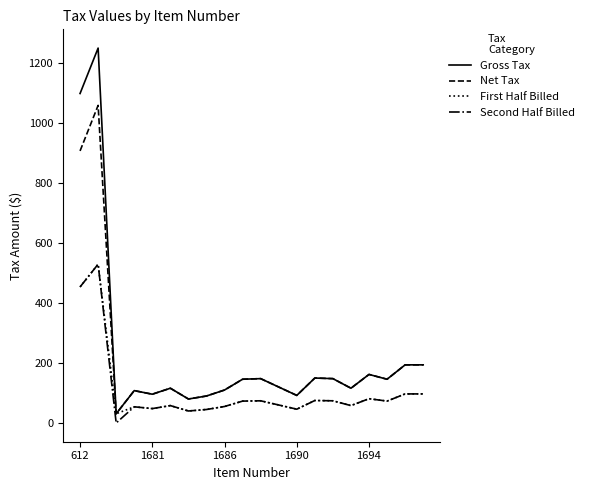

What is the minimum value for Gross Tax?

30.8